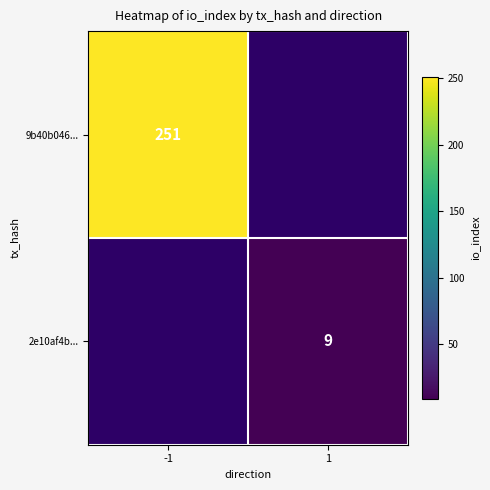

The value of 2e10af4b... at 1 is 9. True or false?

True